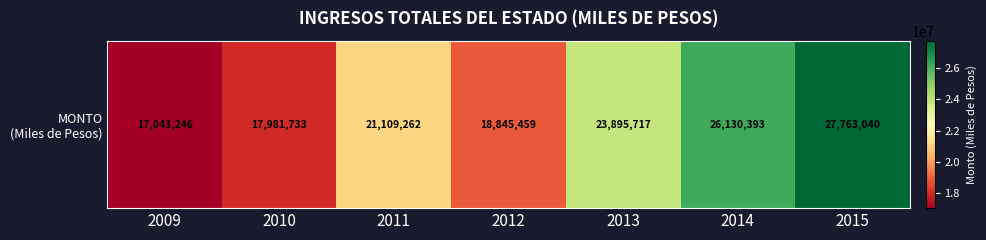

At which label is the value closest to 22403143?

2011